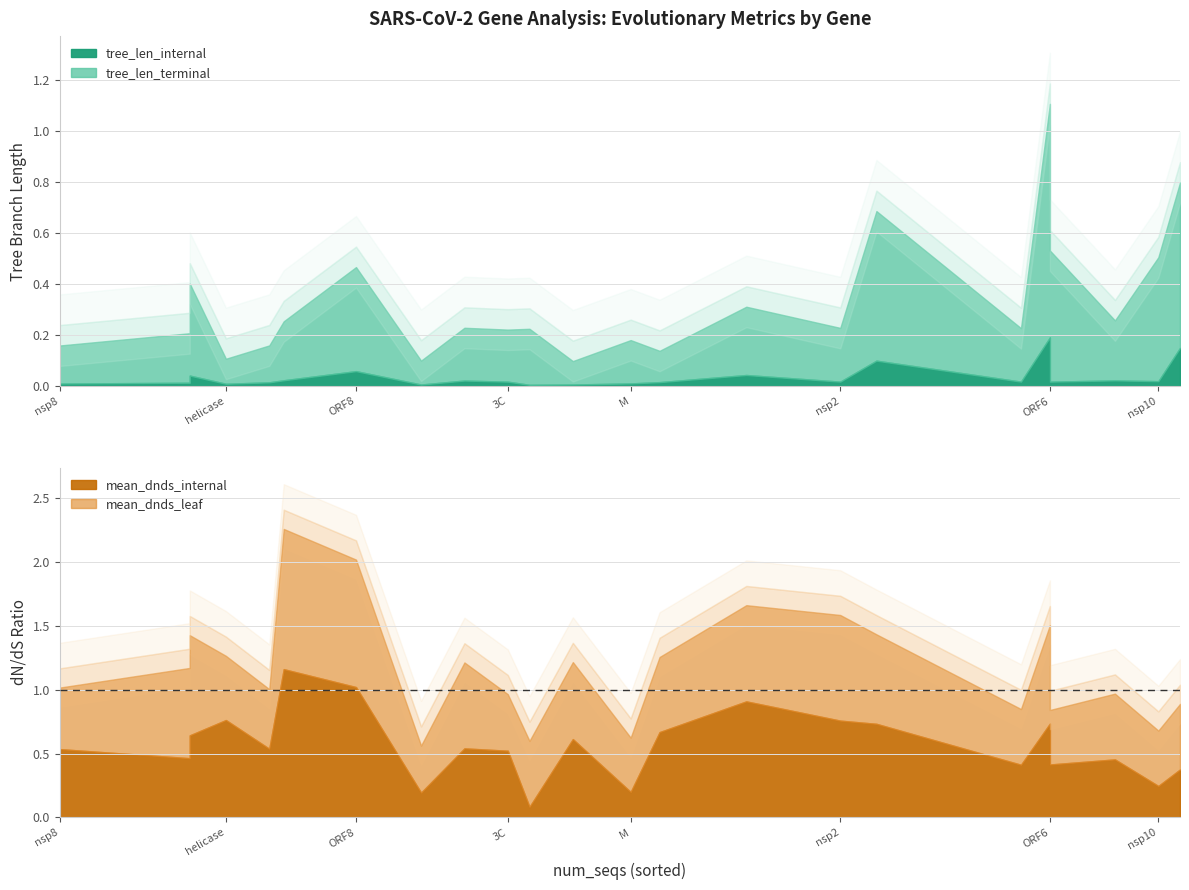

At how many categories does at least one series exceed 0?

23